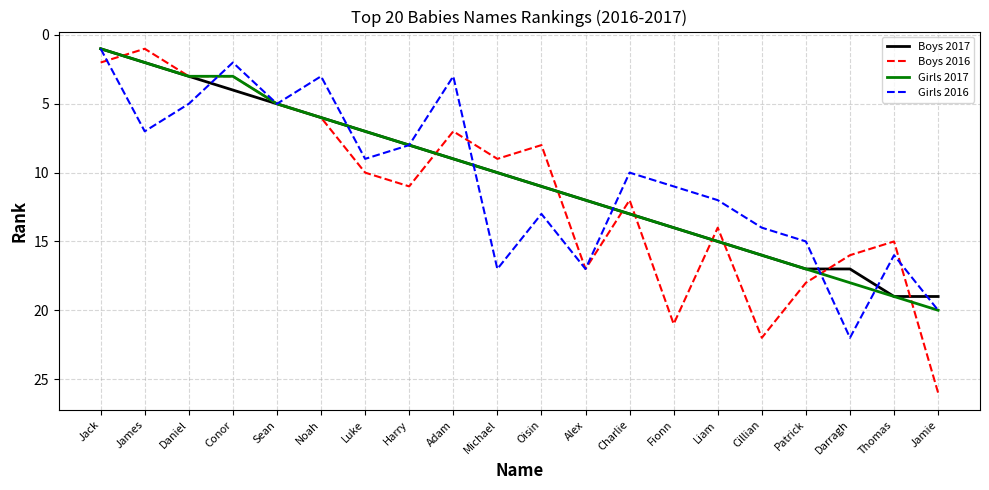

What are all the series names shown in the legend?

Boys 2017, Boys 2016, Girls 2017, Girls 2016